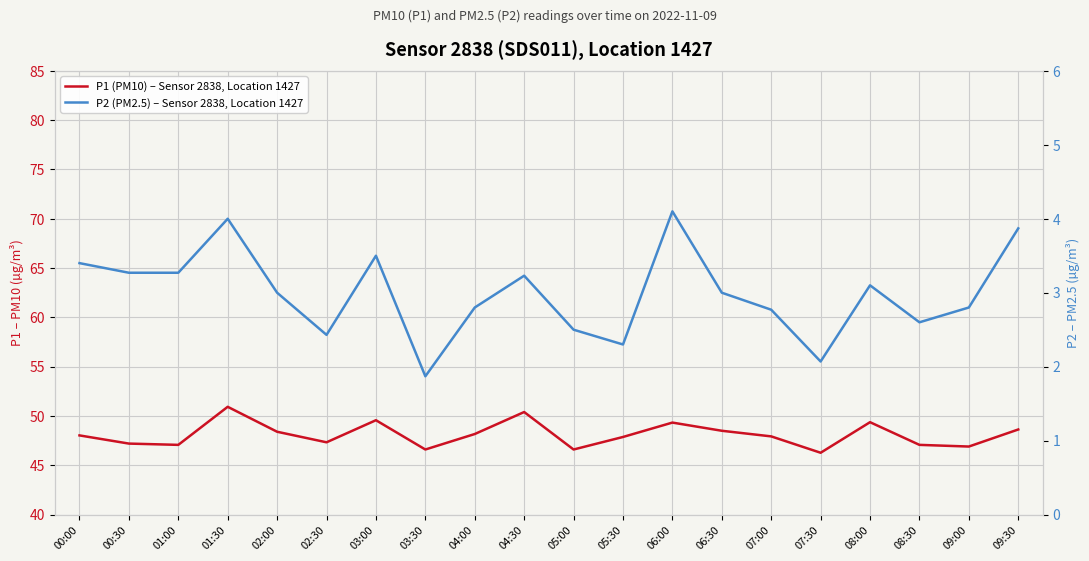

What is the difference between the P2 (PM2.5) – Sensor 2838, Location 1427 values at 04:00 and 05:30?

0.5